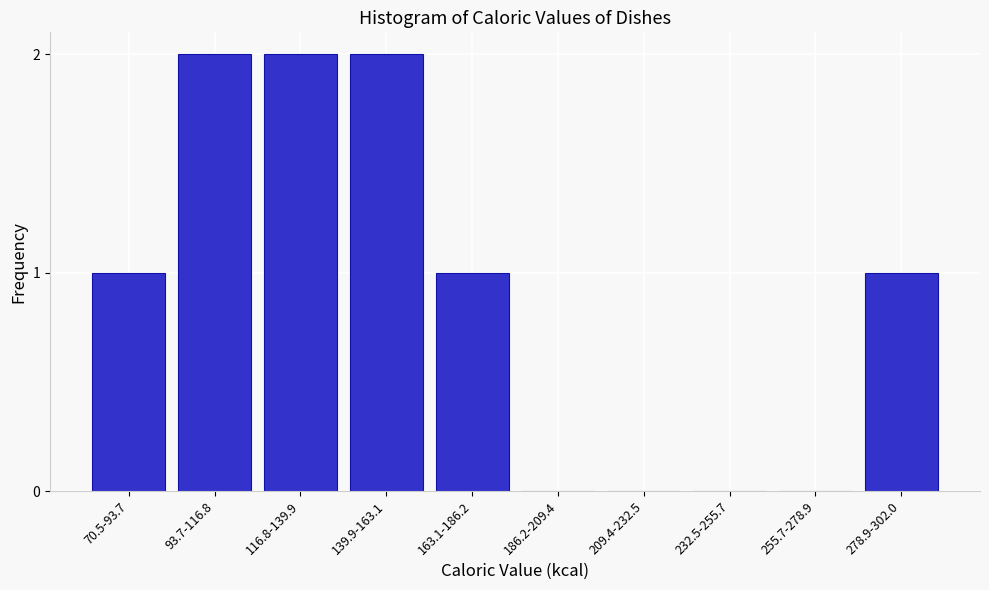

Reading left to right, what are all the values shown in this chart?

70.5-93.7=1	93.7-116.8=2	116.8-139.9=2	139.9-163.1=2	163.1-186.2=1	186.2-209.4=0	209.4-232.5=0	232.5-255.7=0	255.7-278.9=0	278.9-302.0=1